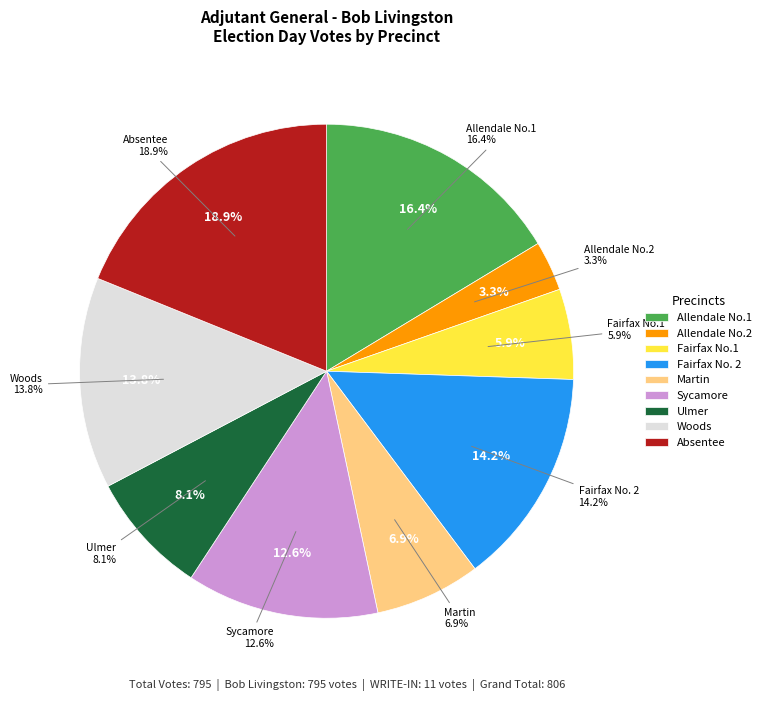

Combined, what portion of the pie is Martin and Fairfax No. 2?

21.1%